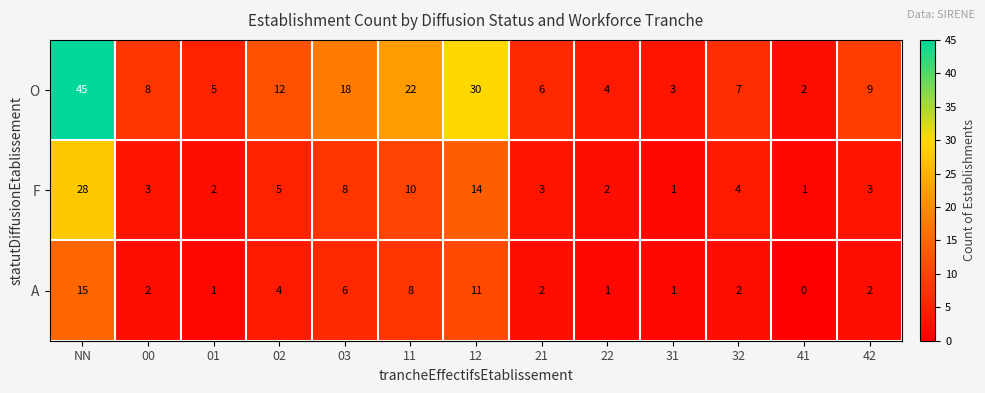

At which category is the sum across all series the highest?

NN